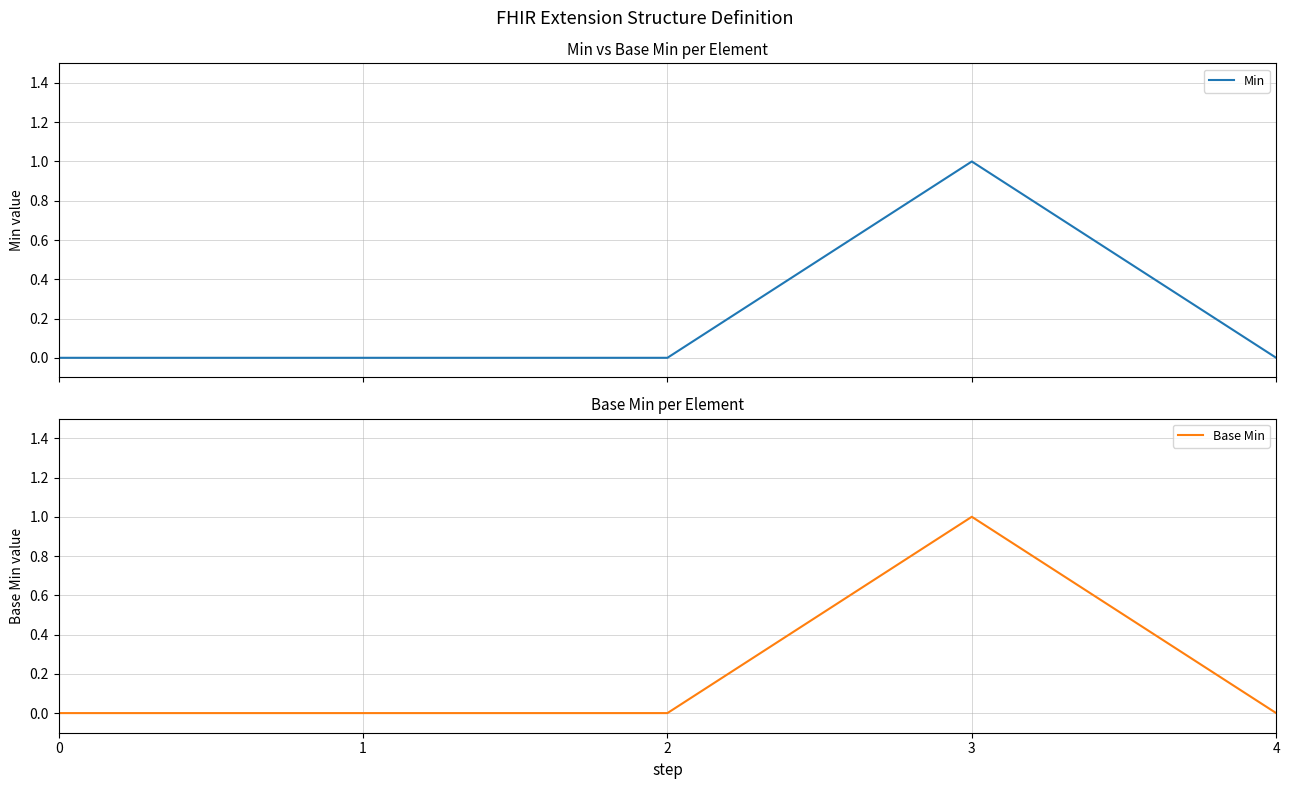

Reading left to right, what are all the values shown in this chart?

Min: 0=0	1=0	2=0	3=1	4=0
Base Min: 0=0	1=0	2=0	3=1	4=0